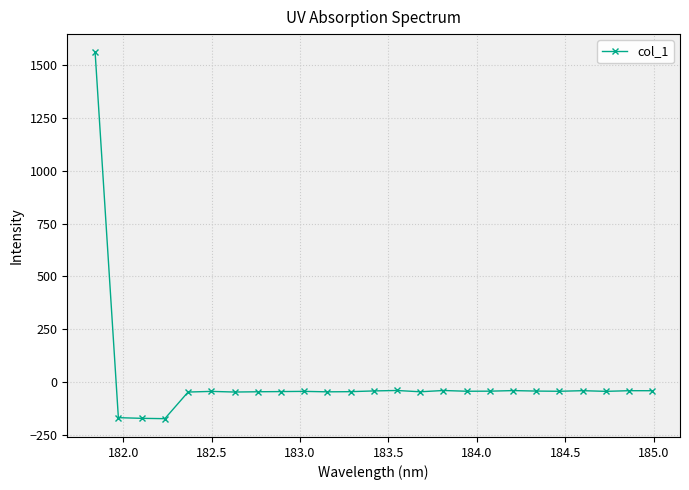

What is the value of the 15th point from the left?

-44.5